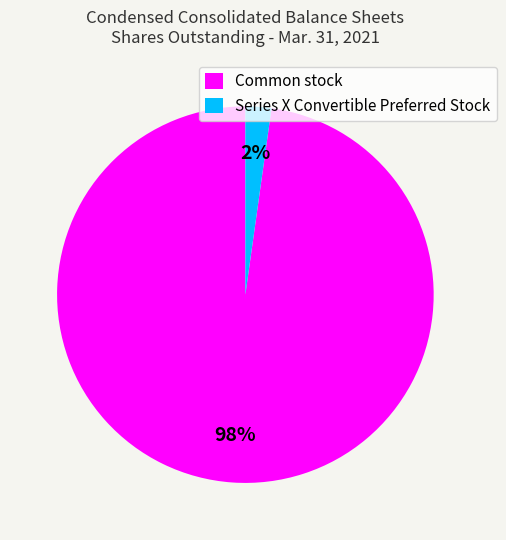

How many slices are in this pie chart?

2